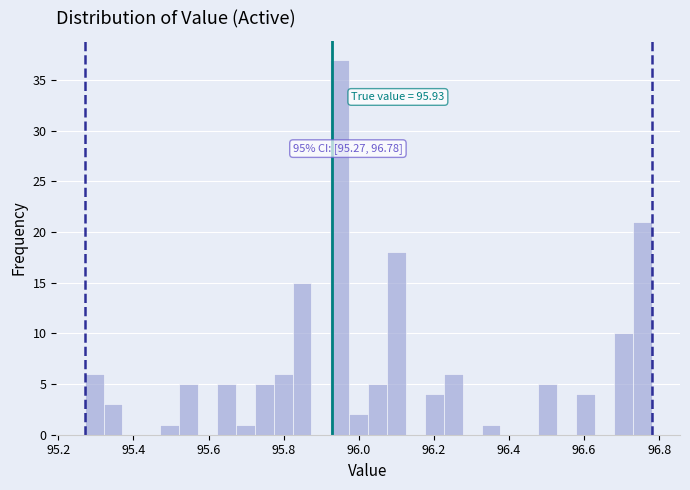

Read against the x-axis, roughly where is the centre of the tallest bar?

95.94